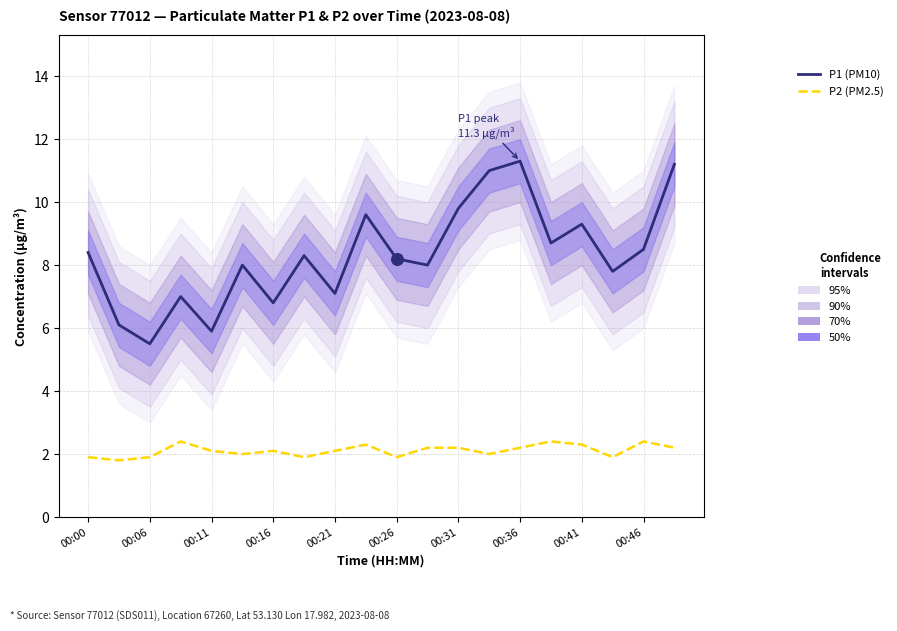

Which series has the largest total across all categories?

P1 (PM10)